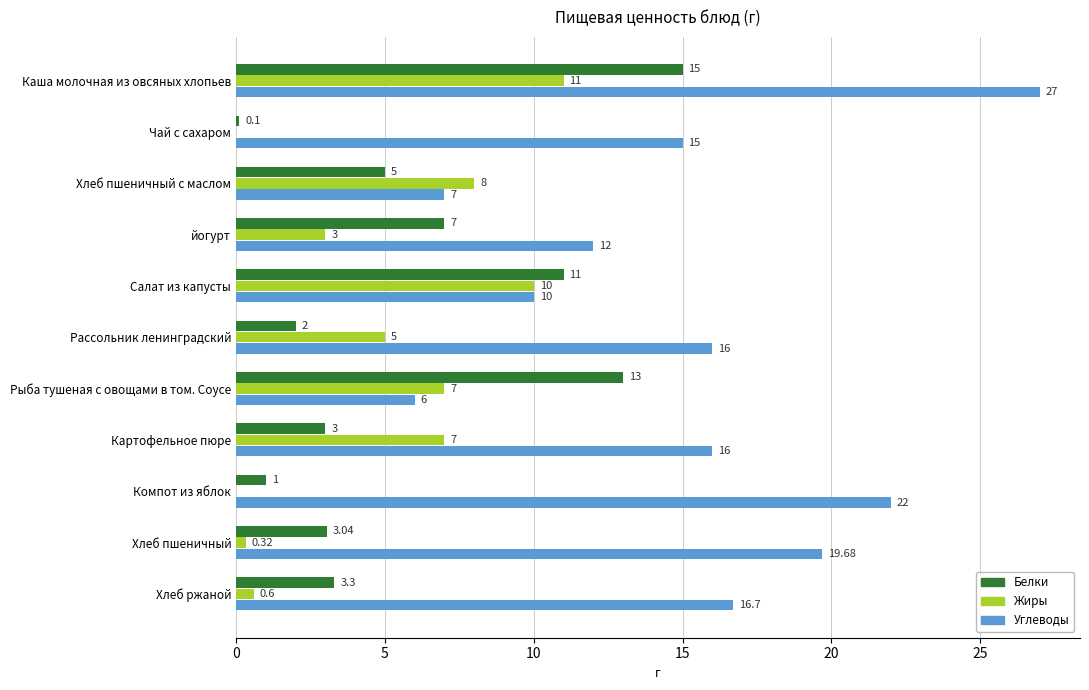

What is the average value of the Жиры series?

4.7